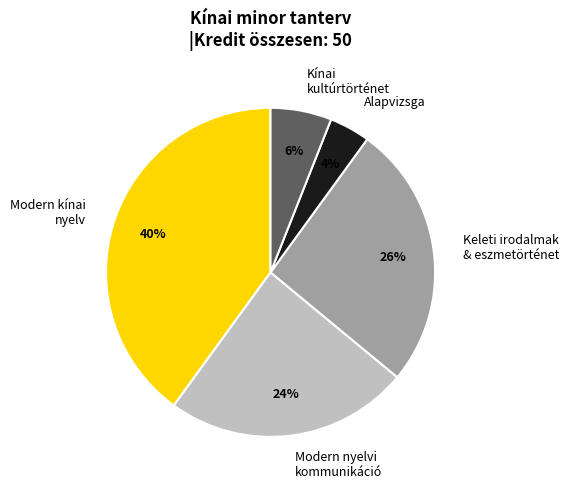

Which slice is the smallest?

Alapvizsga